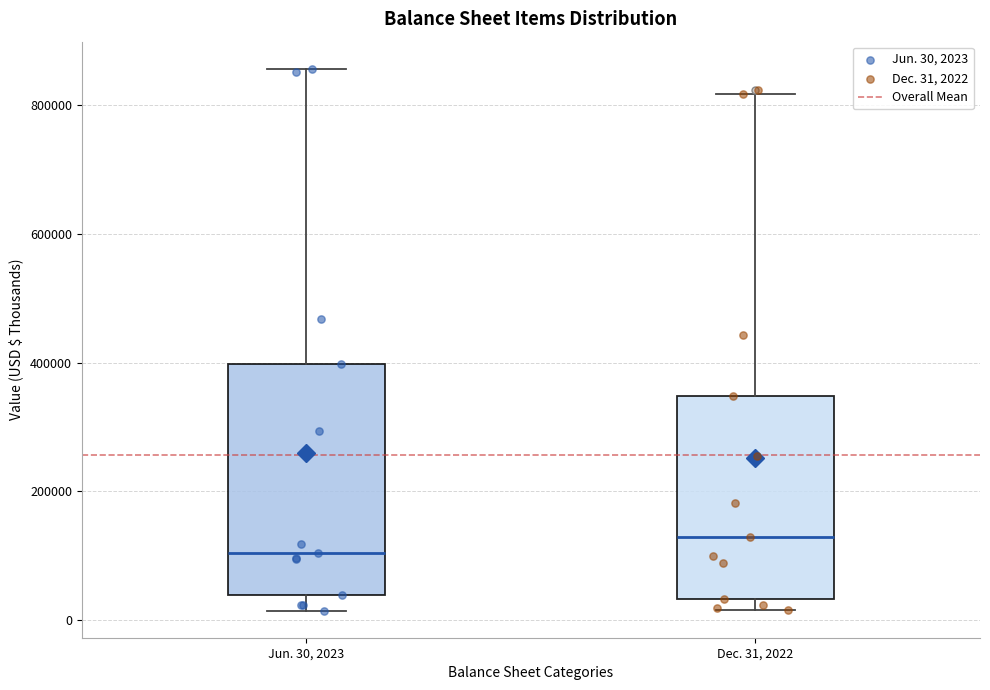

Which box is the tallest, from its lower edge to its upper edge?

Jun. 30, 2023